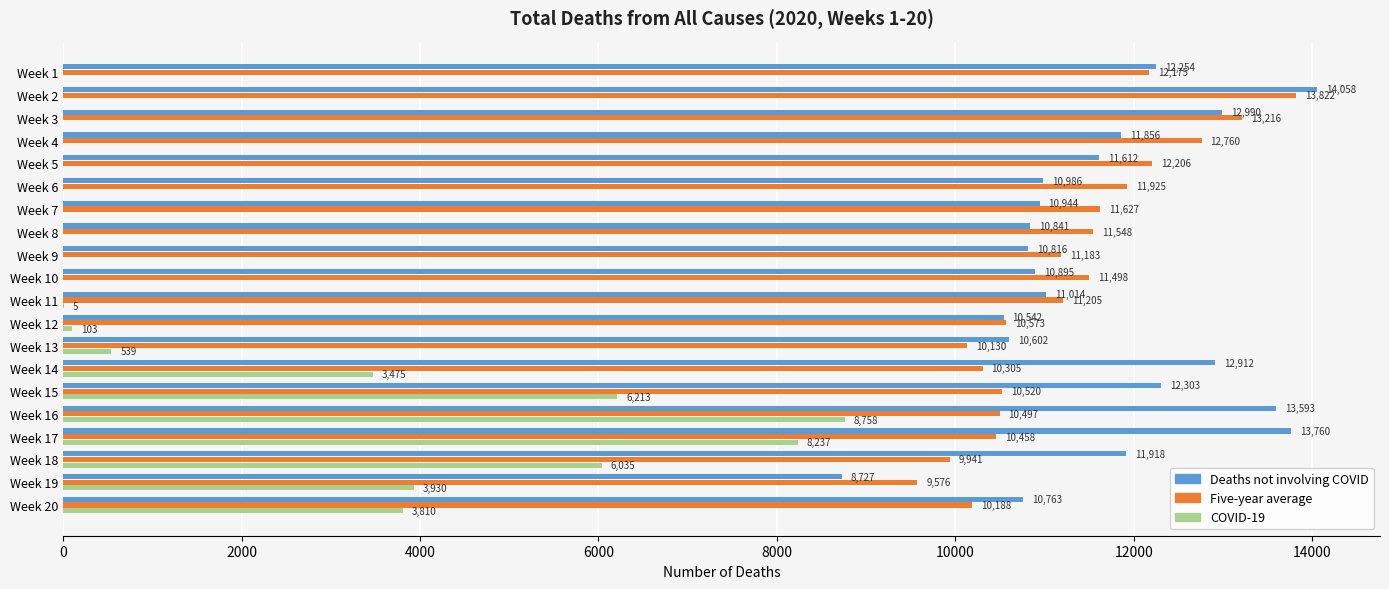

Which series changed the most between Week 7 and Week 18?

COVID-19